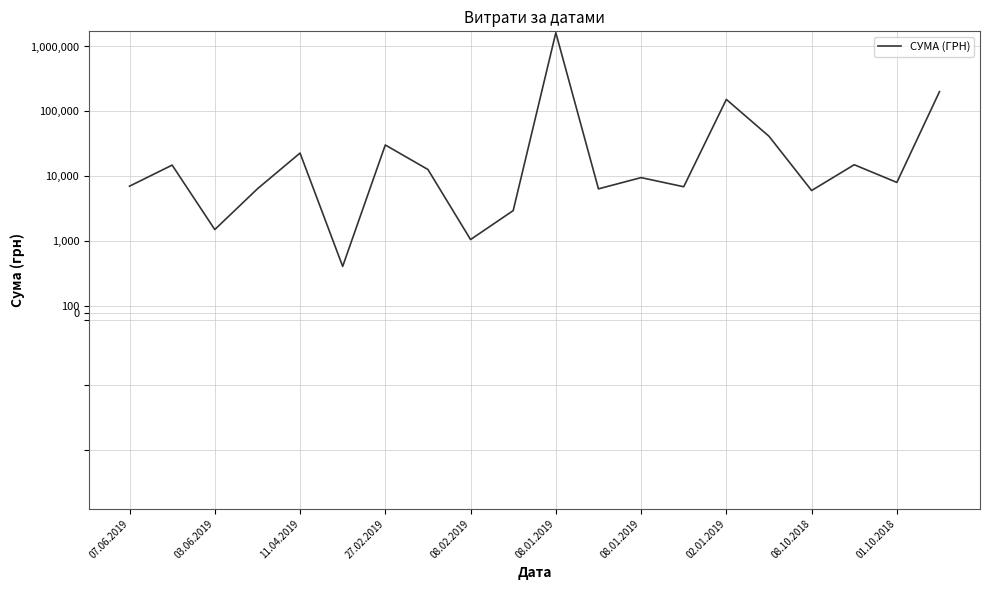

What is the greatest value displayed?

1630974.5